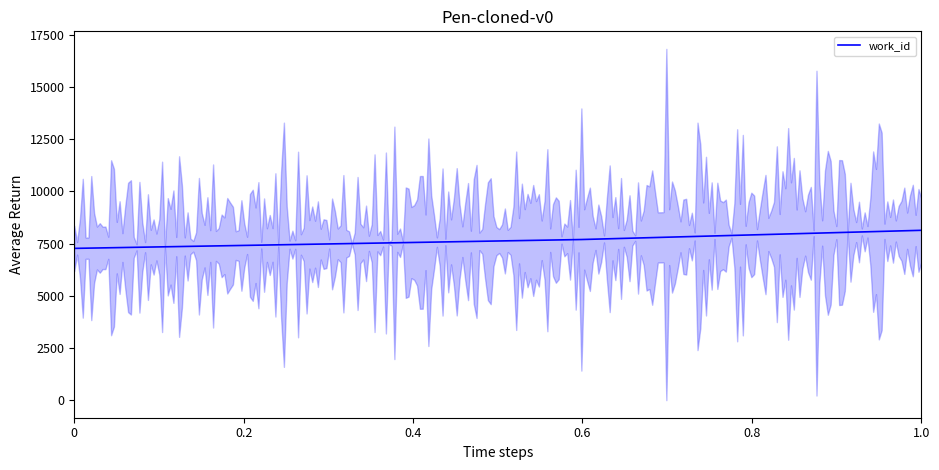

What is the highest value of the work_id series?

8132.0